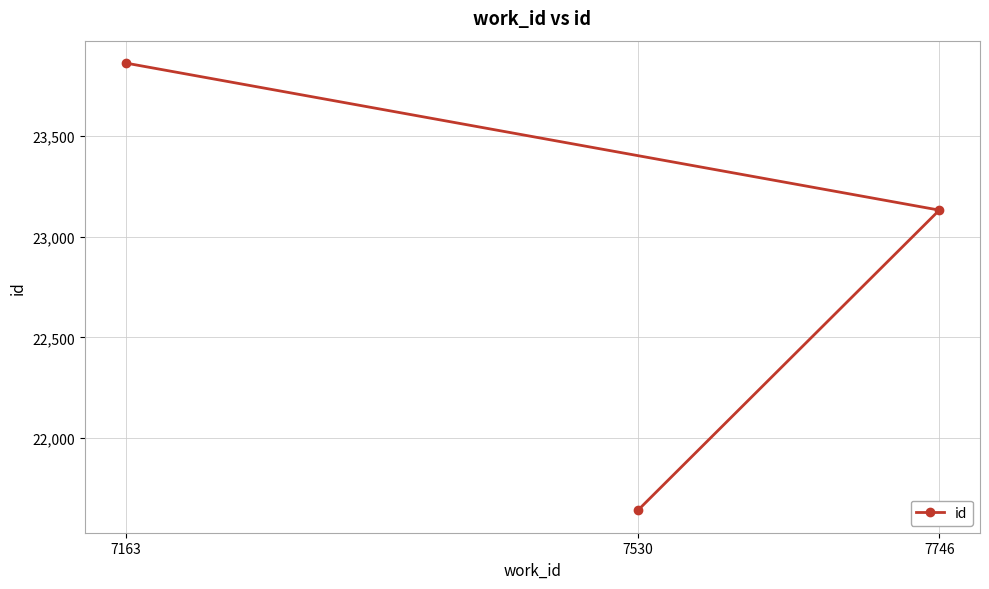

What is the sum of the values at 7746 and 7163?

46995